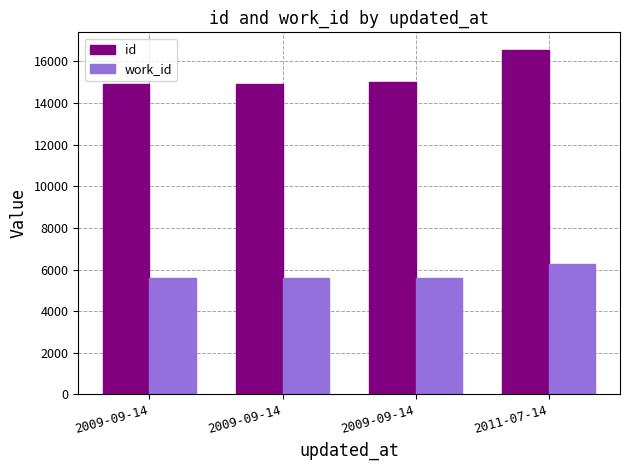

What are all the series names shown in the legend?

id, work_id